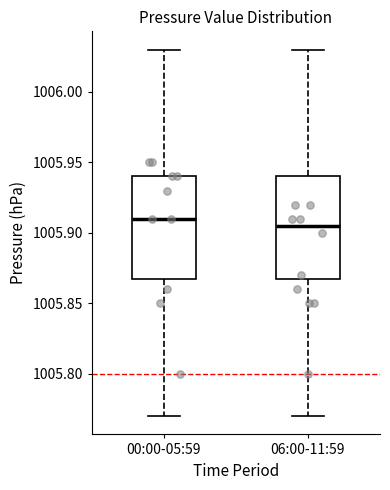

Where does the upper whisker of the box for 00:00-05:59 end on the y-axis? The values are not printed on the chart, so give them approximately, as read against the axis.

1006.030